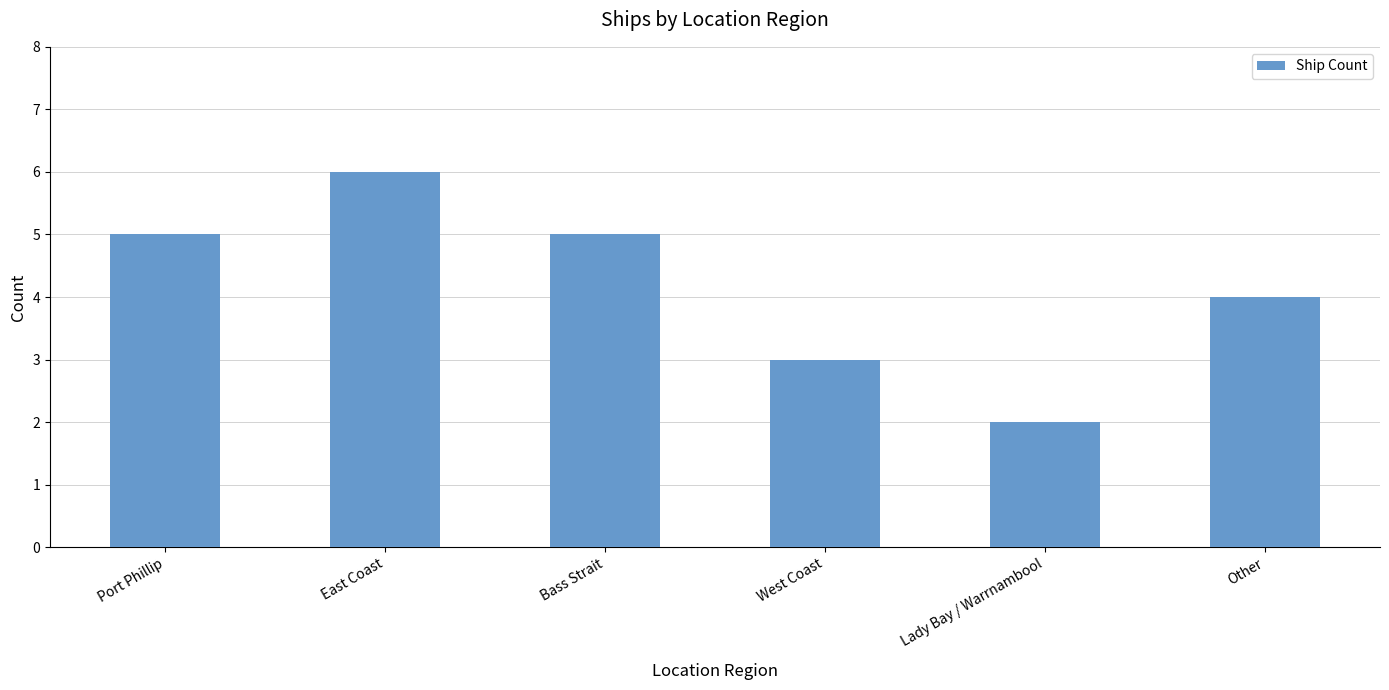

What is the sum of all values?

25